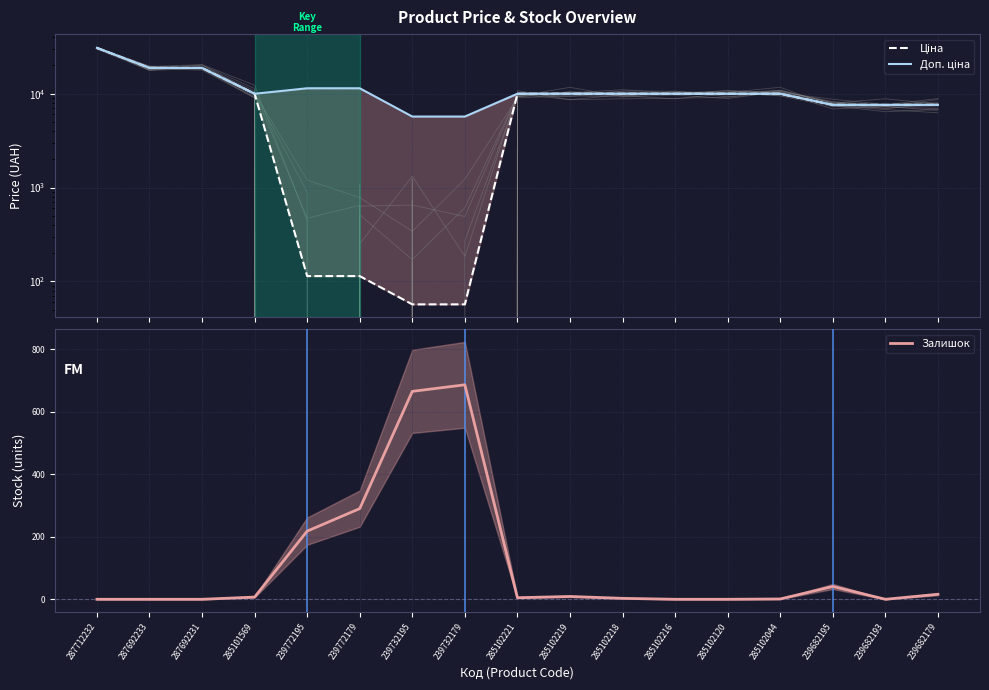

Reading left to right, list all the values displayed in this chart.

Ціна: 30717.1	18796.8	18796.8	9975.0	114.1	114.1	57.0	57.0	9975.0	9975.0	9975.0	9975.0	9975.0	9975.0	7596.5	7596.5	7596.5
Доп. ціна: 30717.1	18796.8	18796.8	9975.0	11410.0	11410.0	5705.0	5705.0	9975.0	9975.0	9975.0	9975.0	9975.0	9975.0	7596.5	7596.5	7596.5
Залишок: 0.0	0.0	0.0	7.0	218.0	290.0	665.0	686.0	5.0	9.0	3.0	0.0	0.0	1.0	41.0	0.0	16.0